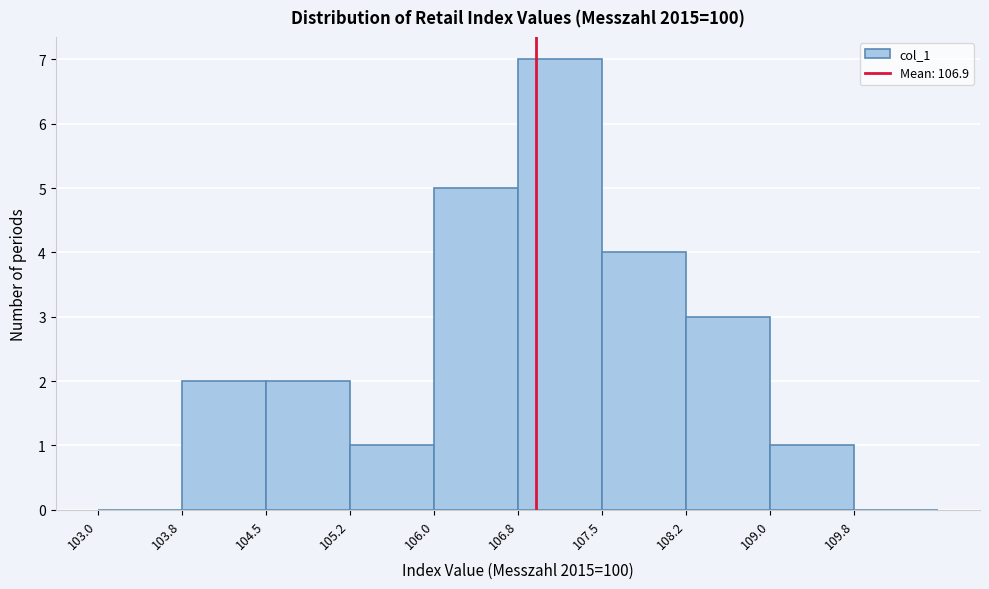

How tall is the bar that spans 106.00 to 106.75 on the x-axis? Neither the bar edges nor the heights are printed on the chart, so give them approximately, as read against the axes.

5